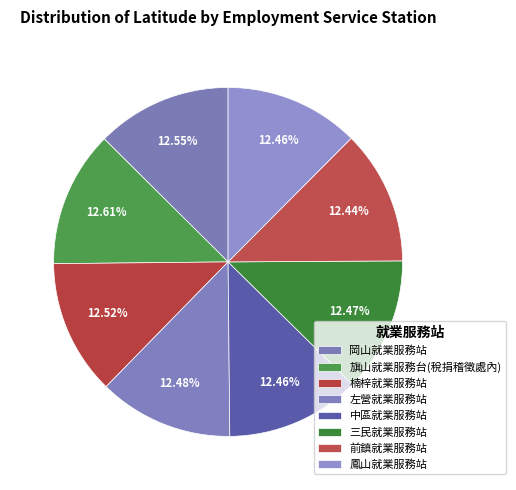

Is it true that 旗山就業服務台(稅捐稽徵處內) is 18% of the pie?

False